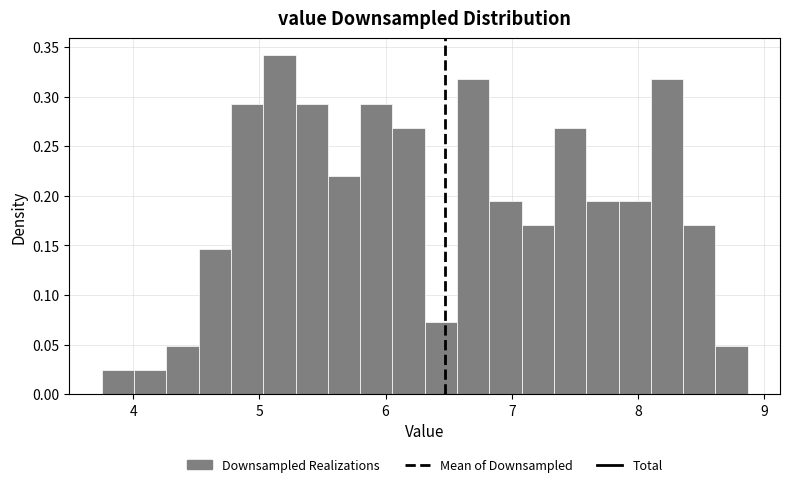

Read against the x-axis, roughly where is the centre of the tallest bar?

5.2